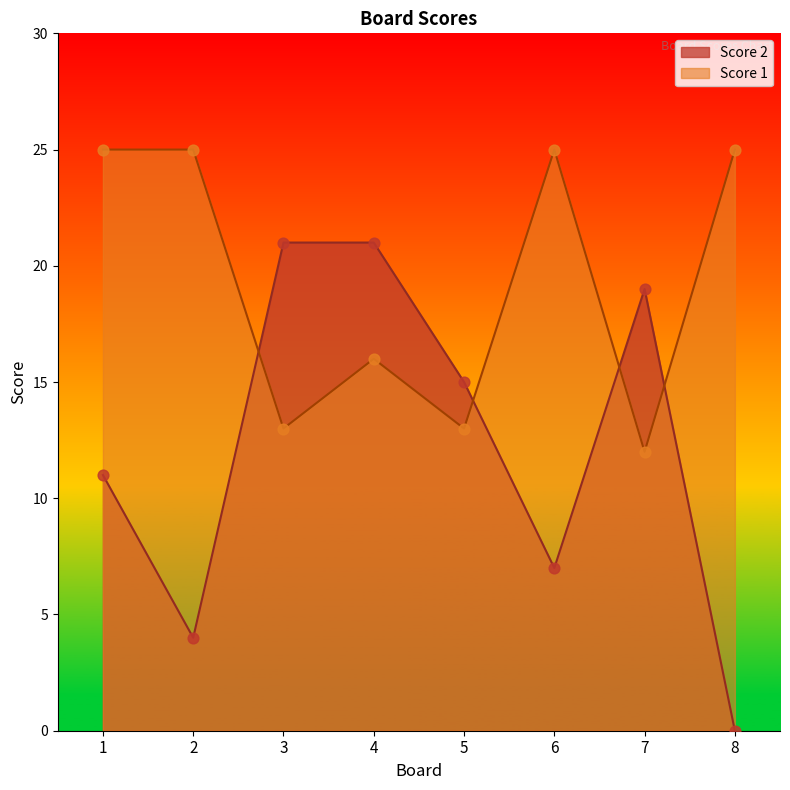

Which series has the largest Y range (max minus min)?

Score 2